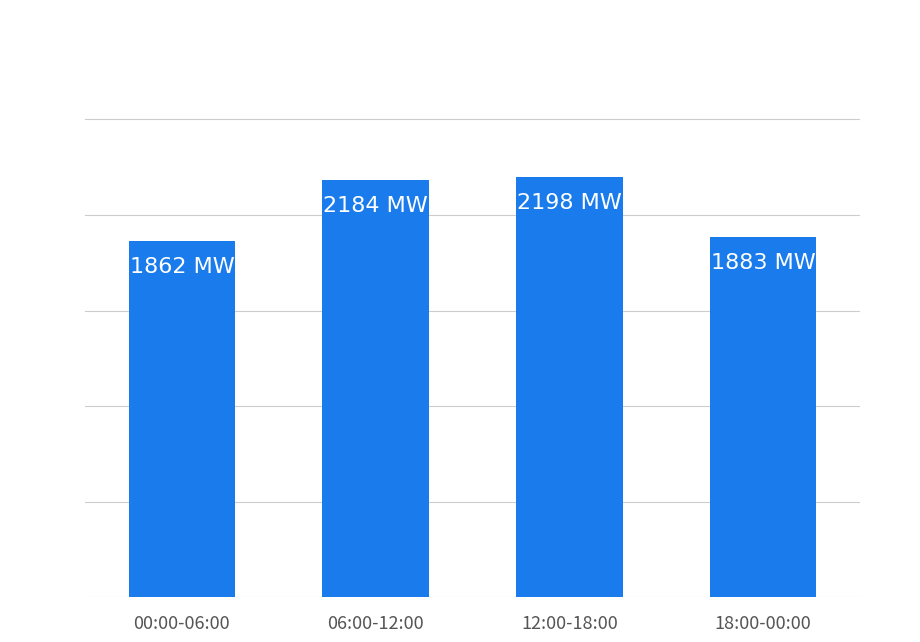

What is the difference between the maximum and second lowest values?

315